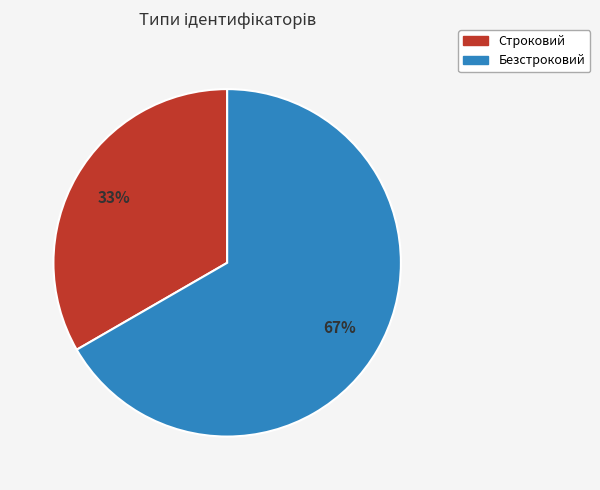

Which slice represents more than half of the pie?

Безстроковий